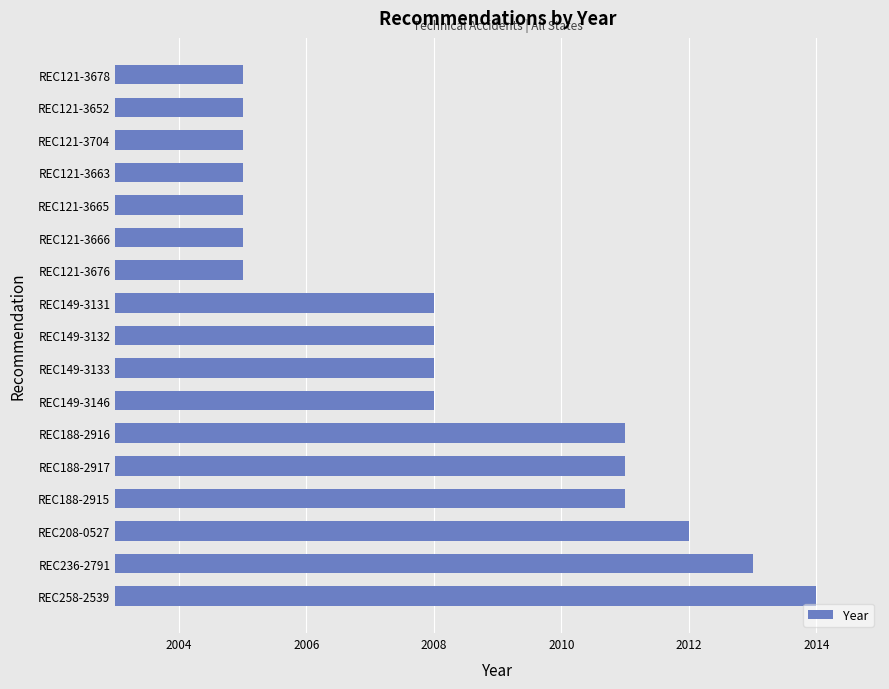

What is the difference between the maximum and minimum values?

9